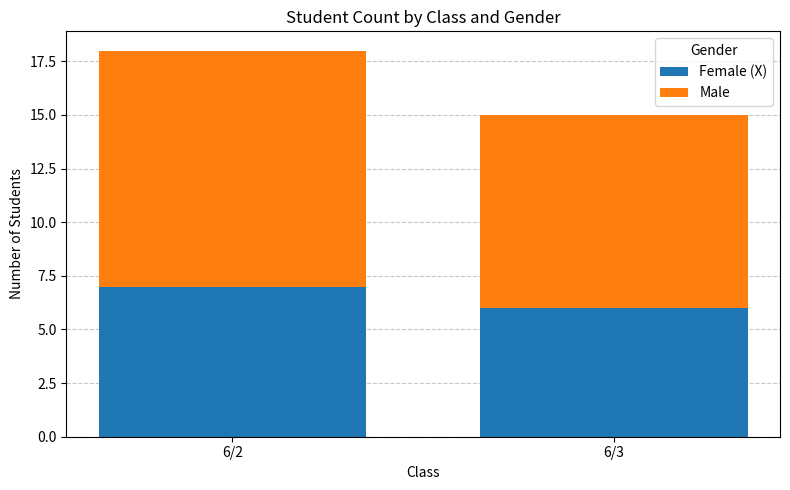

At which label does Female (X) reach its minimum?

6/3